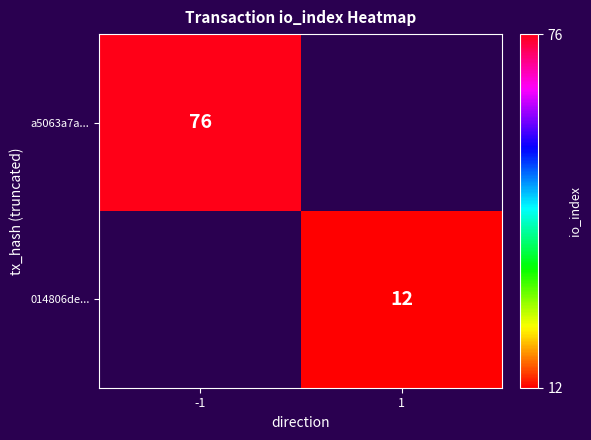

Is it true that a5063a7a... equals 76 at -1?

True